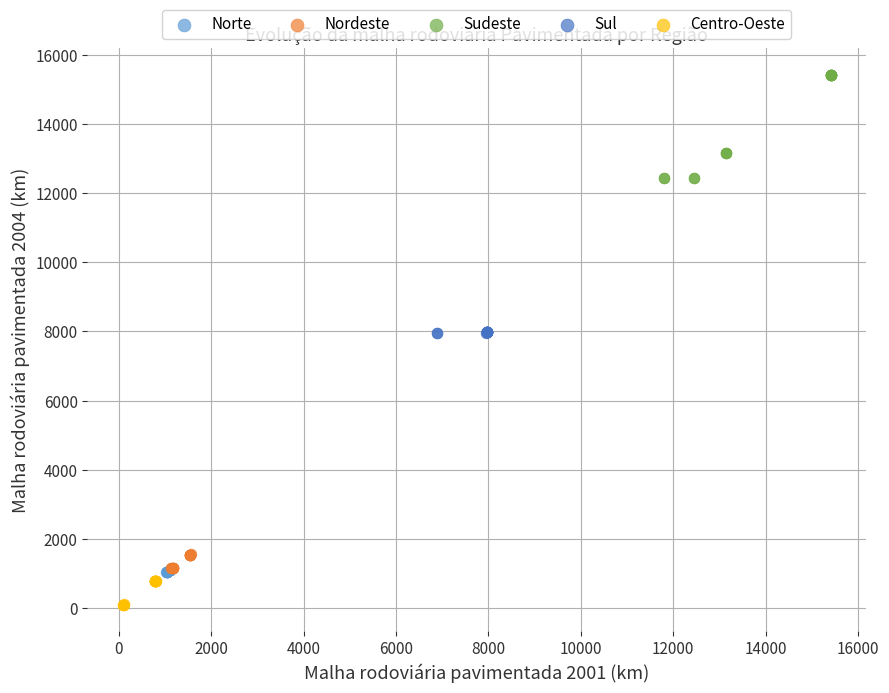

What are all the series names shown in the legend?

Norte, Nordeste, Sudeste, Sul, Centro-Oeste